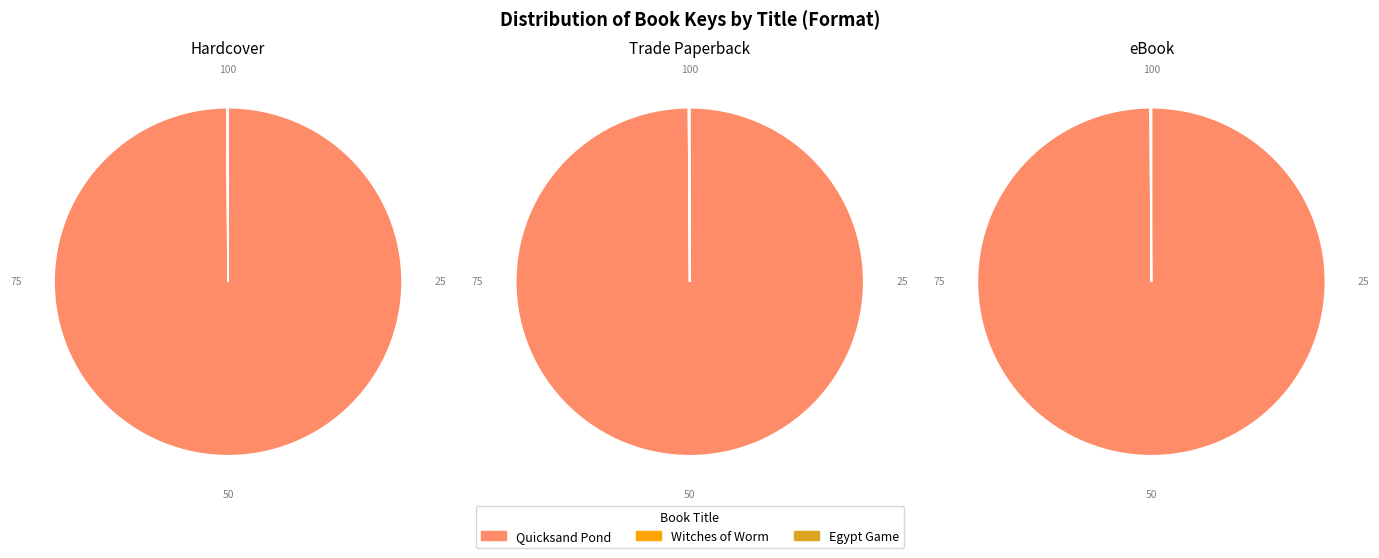

The Quicksand Pond slice represents 100% of the pie. True or false?

True